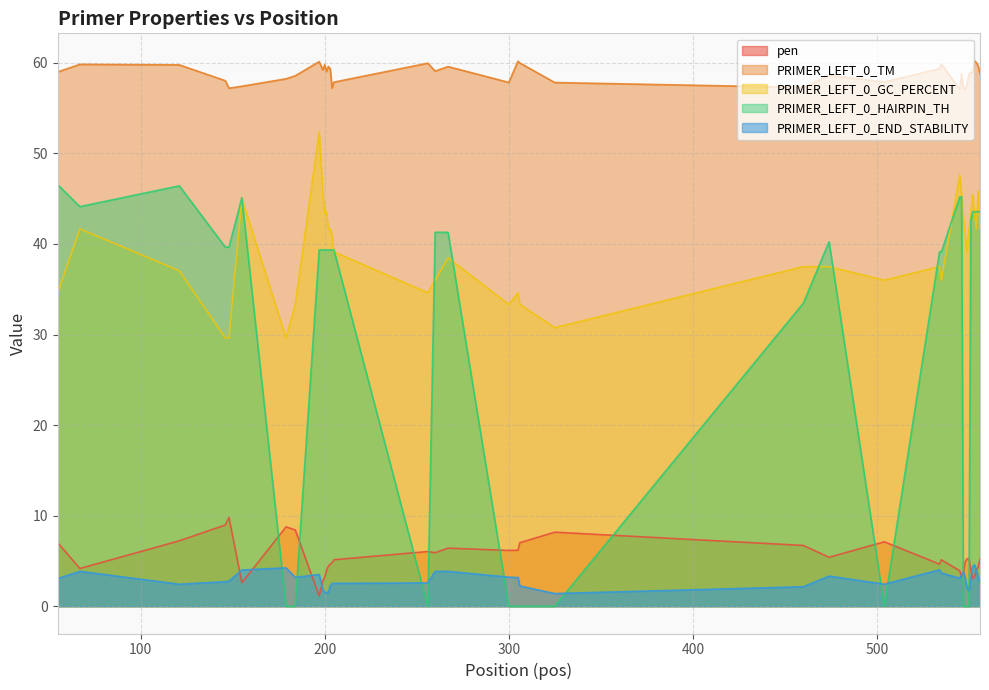

Which series has the largest total across all categories?

PRIMER_LEFT_0_TM